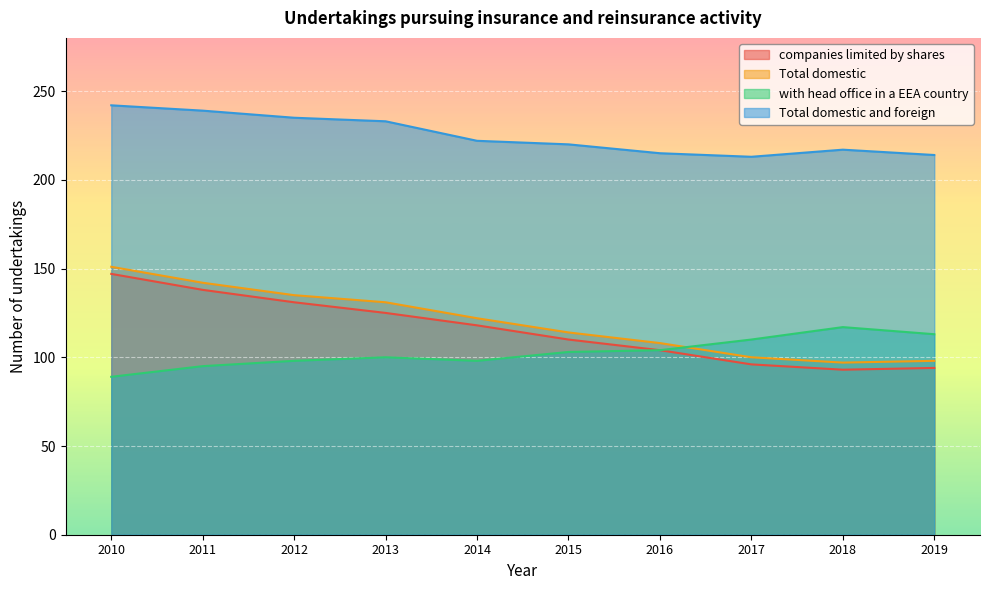

Which has a higher value, 2010 or 2019?

2010